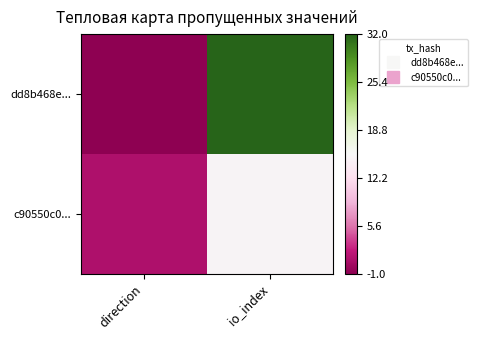

Rank the series at direction from lowest to highest value.

dd8b468e..., c90550c0...